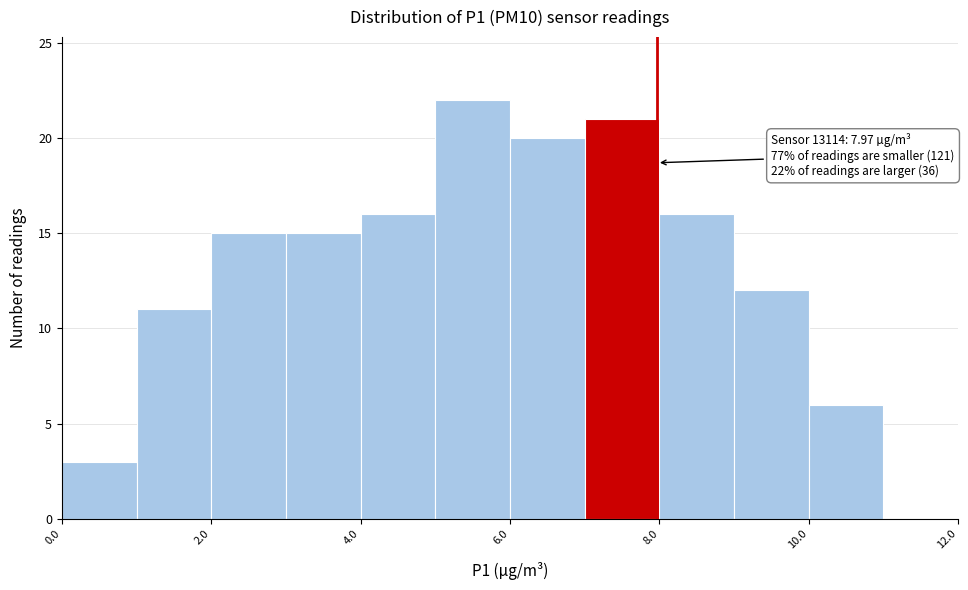

Which range on the x-axis has the tallest bar?

5 to 6